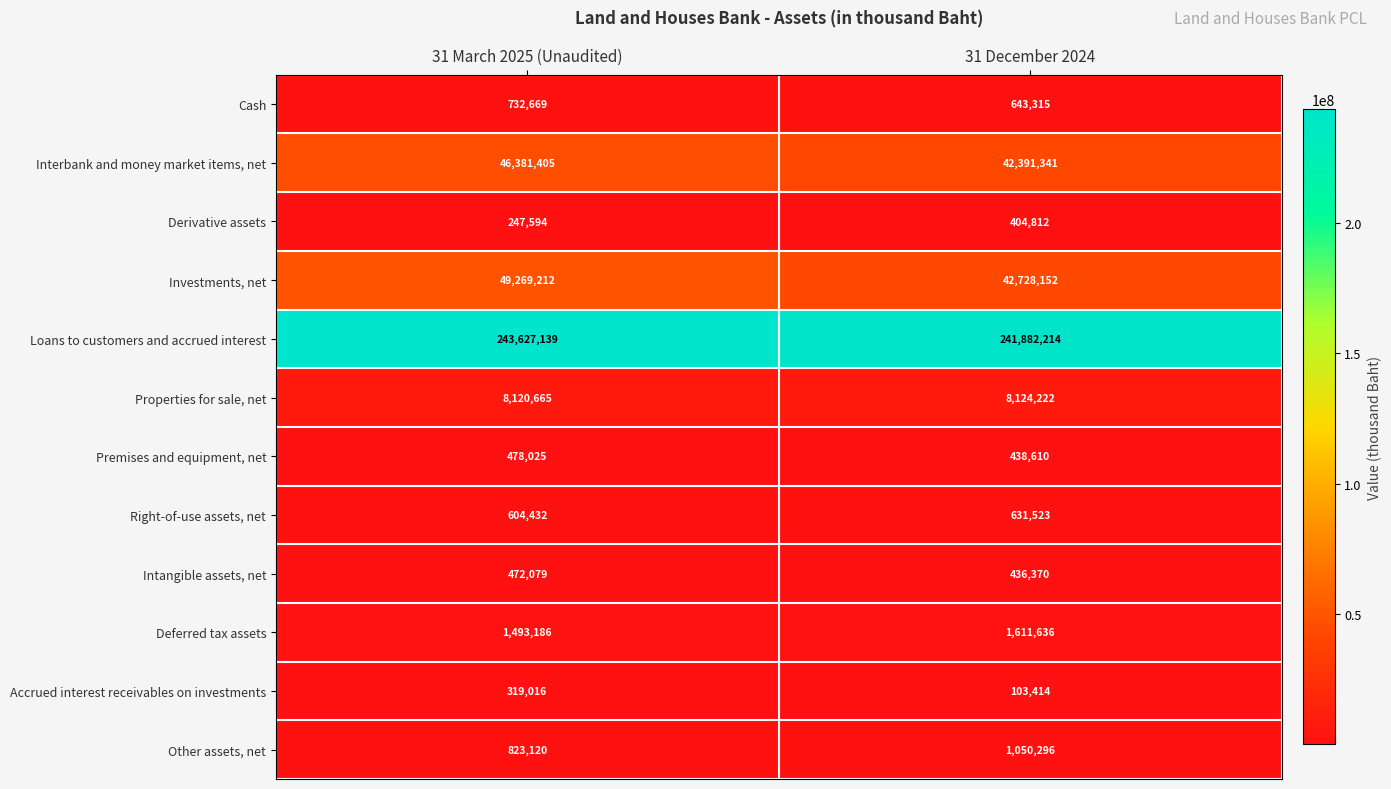

What is the difference between the maximum and minimum values in the Accrued interest receivables on investments series?

215602